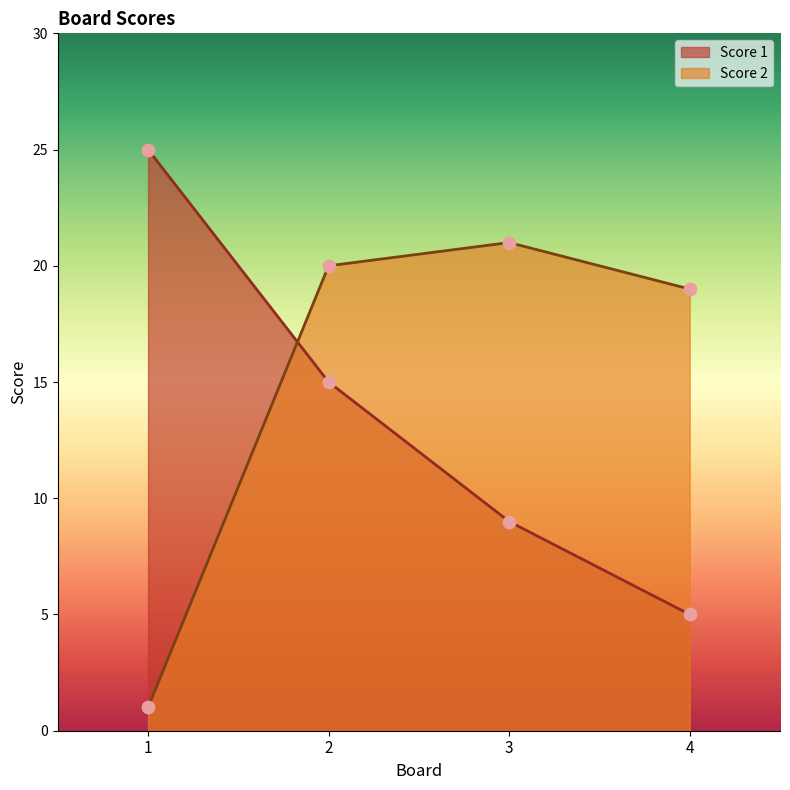

Which series has the largest Y range (max minus min)?

Score 1